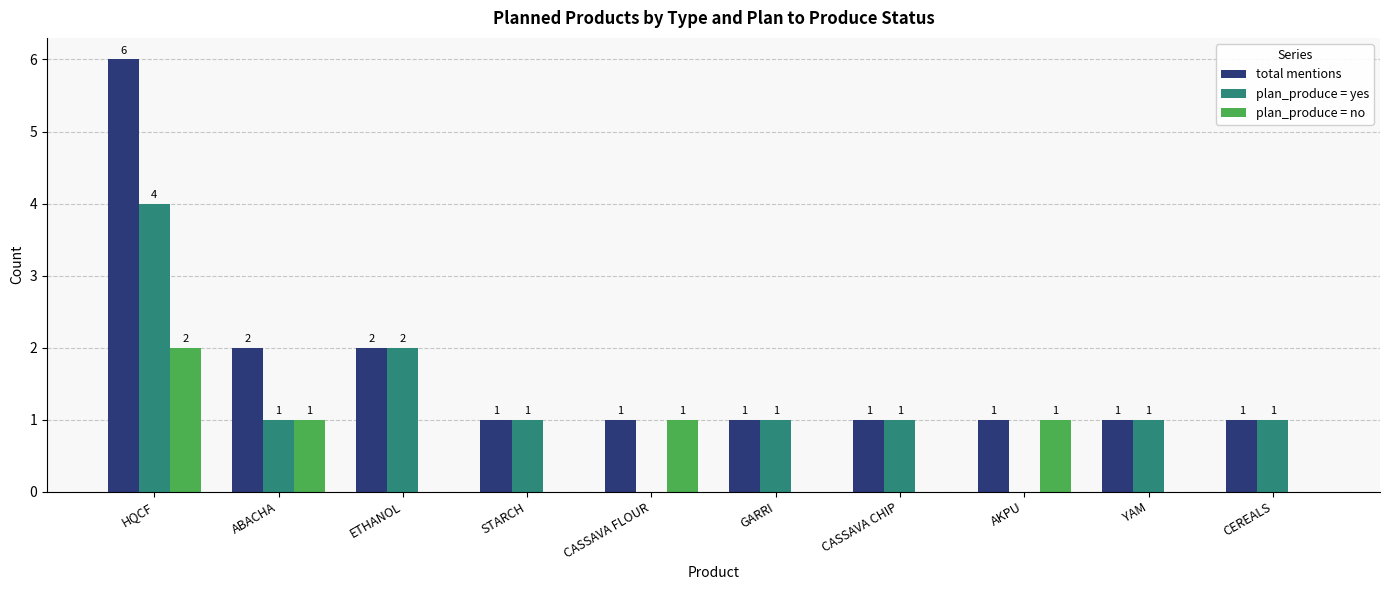

True or false: plan_produce = yes has a value of 0 at CASSAVA FLOUR.

True